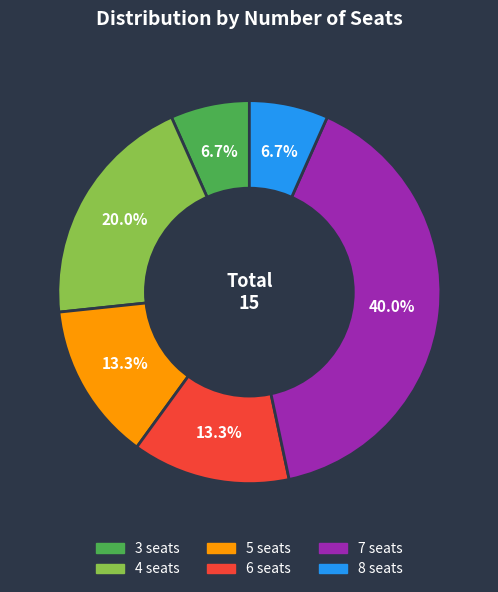

Is there any slice that represents more than half of the pie?

No